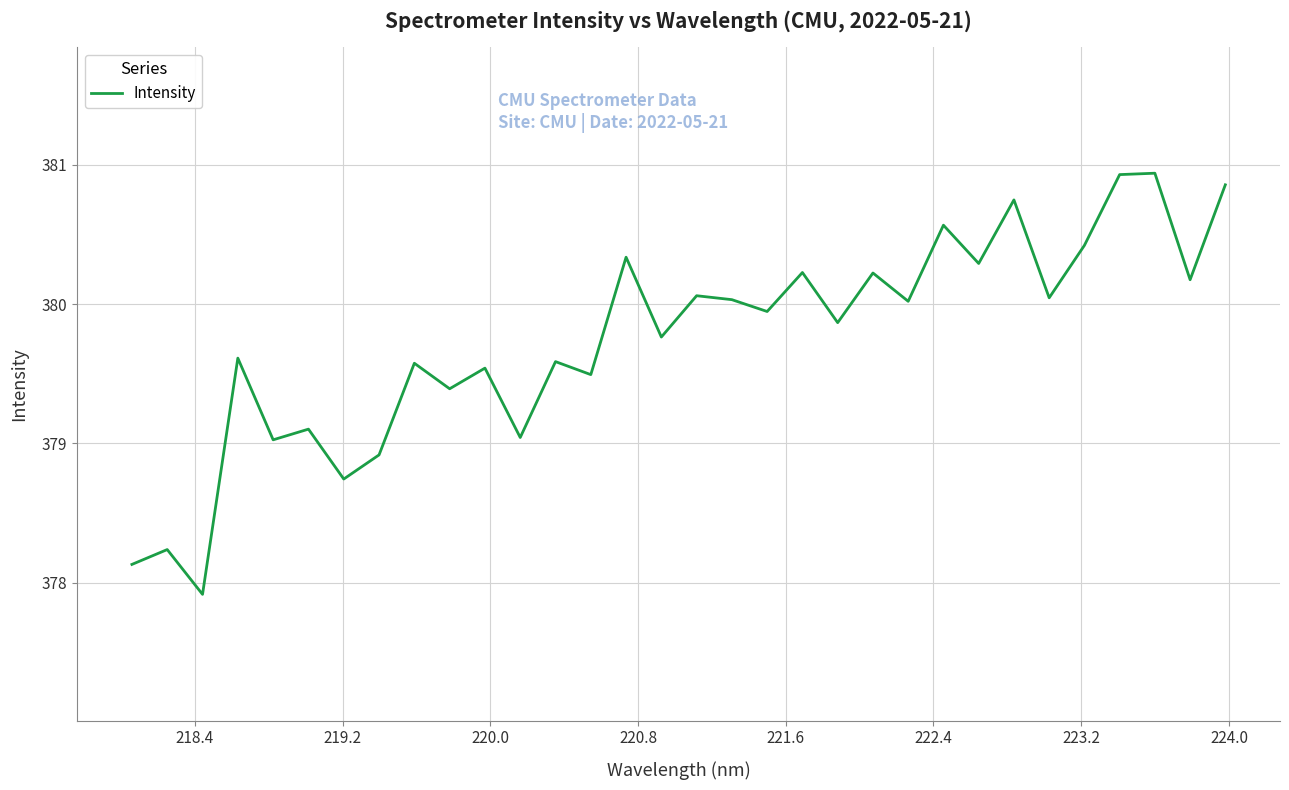

What is the greatest value displayed?

380.9